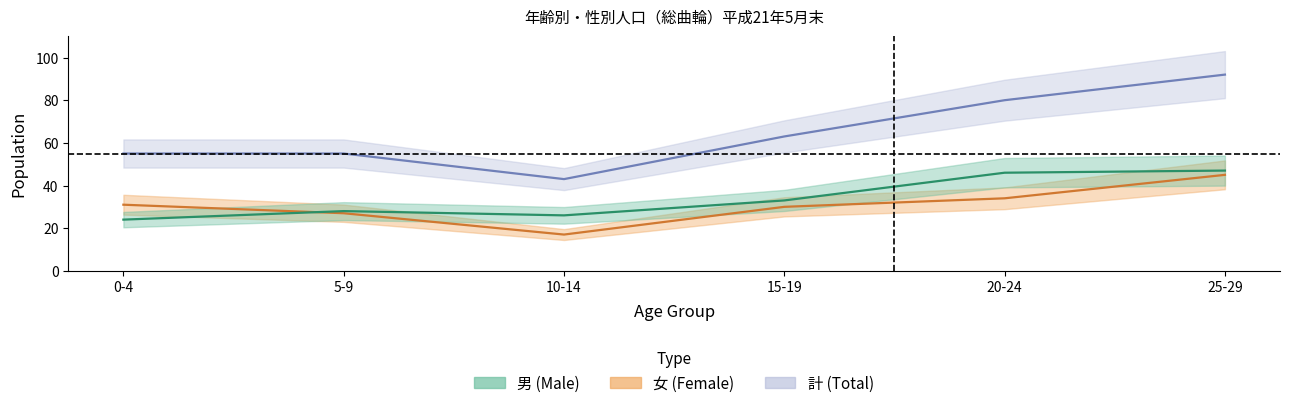

The 計 (Total) series shows 63 at 15-19. True or false?

True